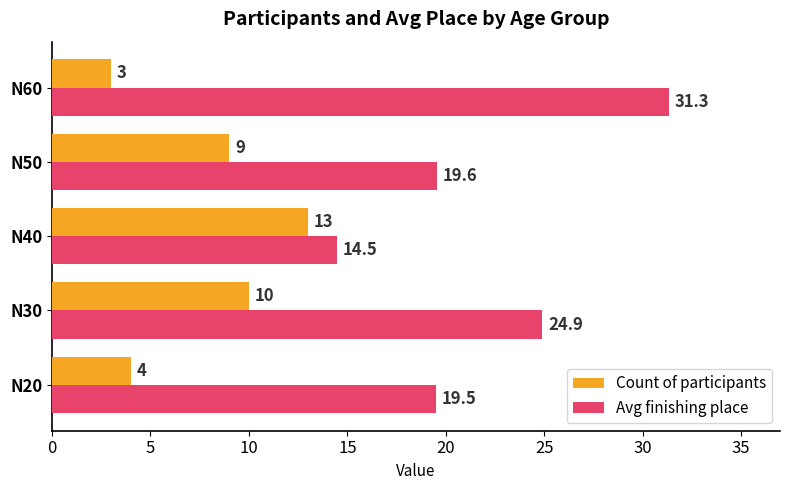

Is it true that Avg finishing place equals 25.9 at N20?

False